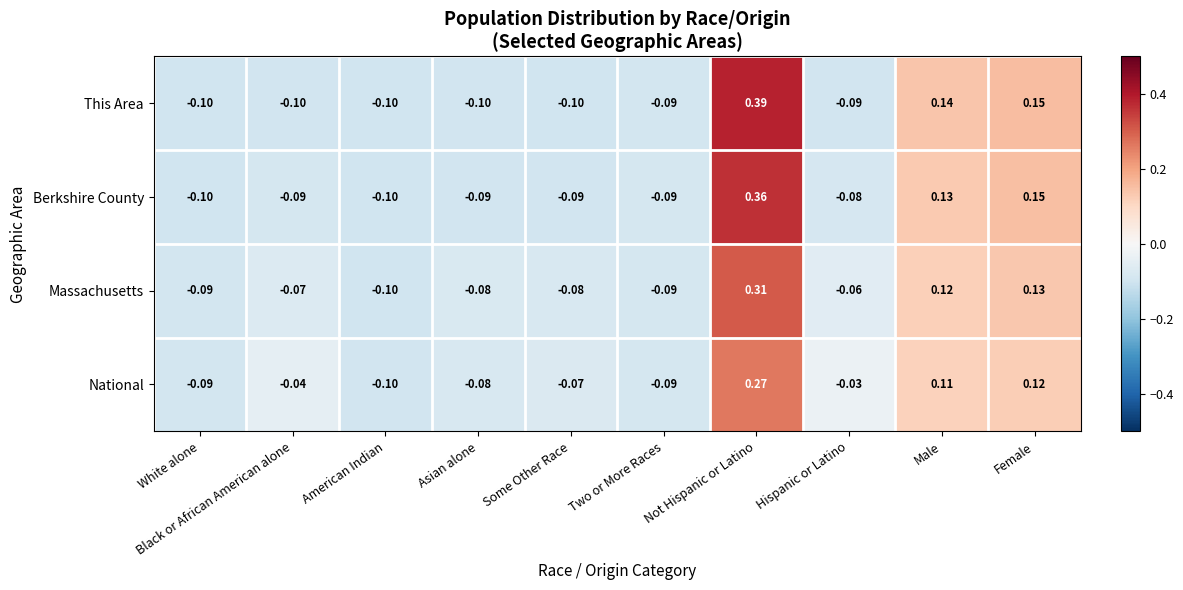

What is the total value across all series at Black or African American alone?

-0.3